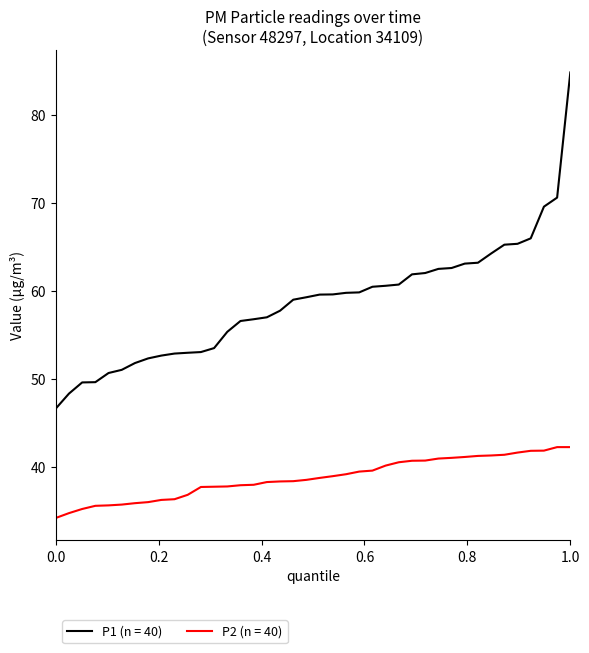

Which series has the largest total across all categories?

P1 (n = 40)